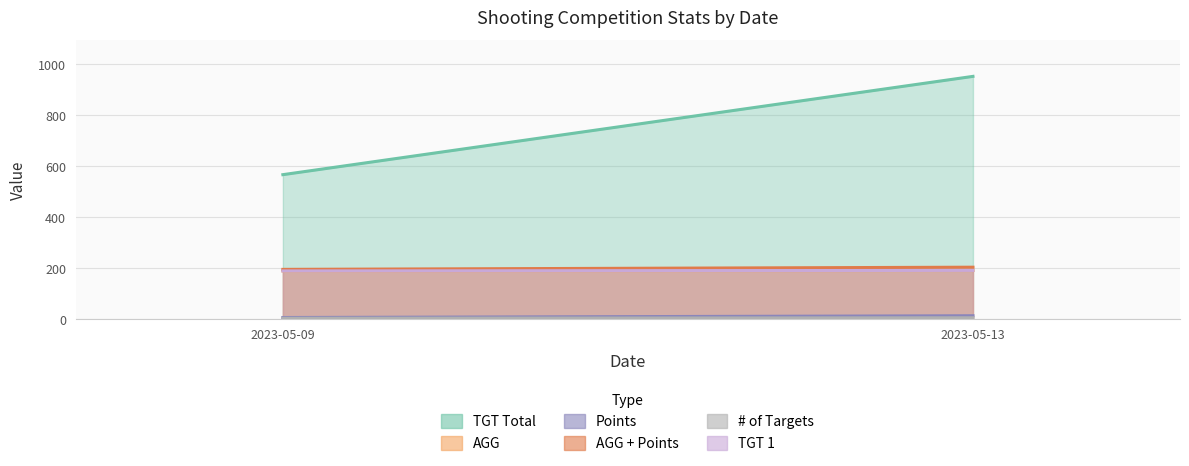

What are all the series names shown in the legend?

TGT Total, AGG, Points, AGG + Points, # of Targets, TGT 1